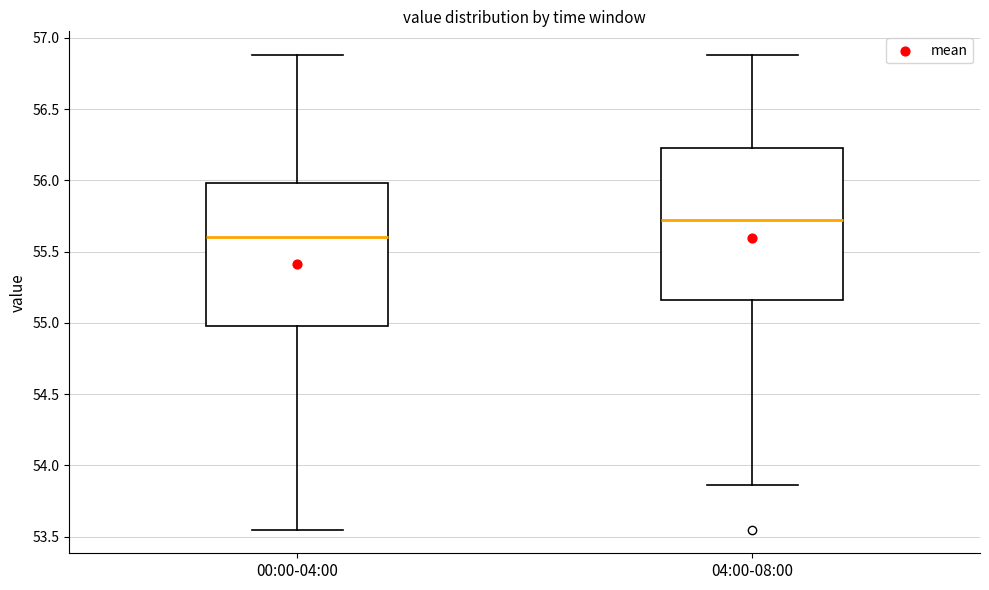

Which box's median line is the lowest?

00:00-04:00